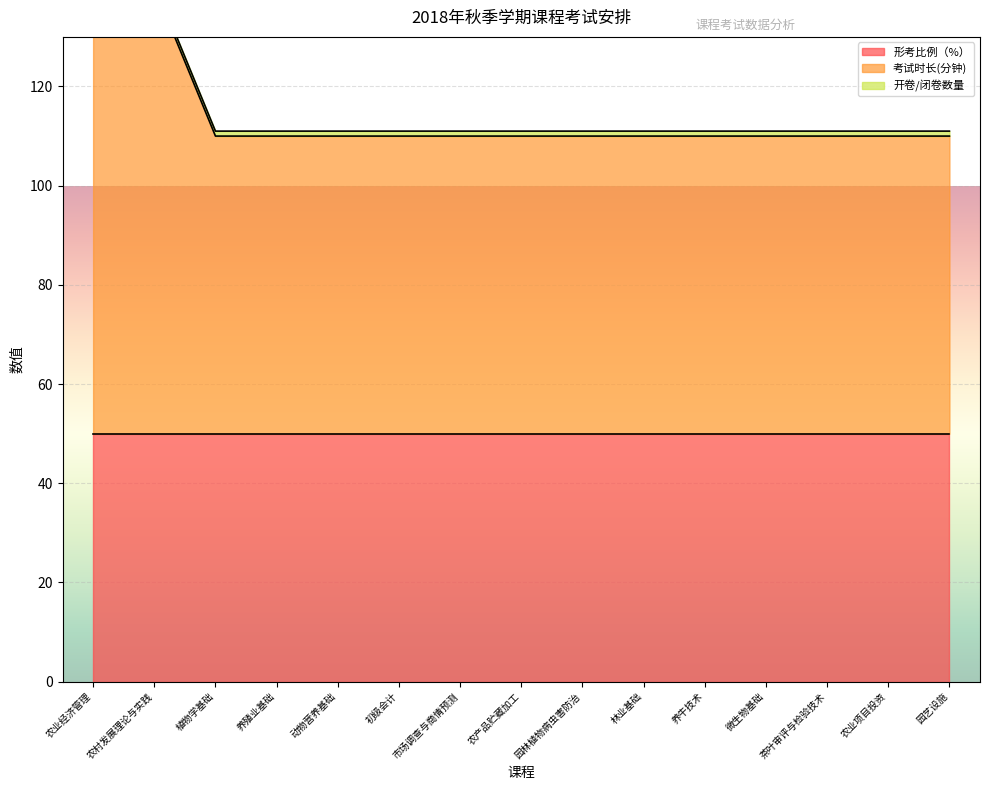

Reading left to right, transcribe all the data shown in this chart.

形考比例（%）: 农业经济管理=50	农村发展理论与实践=50	植物学基础=50	养殖业基础=50	动物营养基础=50	初级会计=50	市场调查与商情预测=50	农产品贮藏加工=50	园林植物病虫害防治=50	林业基础=50	养牛技术=50	微生物基础=50	茶叶审评与检验技术=50	农业项目投资=50	园艺设施=50
考试时长(分钟): 农业经济管理=90	农村发展理论与实践=90	植物学基础=60	养殖业基础=60	动物营养基础=60	初级会计=60	市场调查与商情预测=60	农产品贮藏加工=60	园林植物病虫害防治=60	林业基础=60	养牛技术=60	微生物基础=60	茶叶审评与检验技术=60	农业项目投资=60	园艺设施=60
开卷/闭卷数量: 农业经济管理=1	农村发展理论与实践=1	植物学基础=1	养殖业基础=1	动物营养基础=1	初级会计=1	市场调查与商情预测=1	农产品贮藏加工=1	园林植物病虫害防治=1	林业基础=1	养牛技术=1	微生物基础=1	茶叶审评与检验技术=1	农业项目投资=1	园艺设施=1